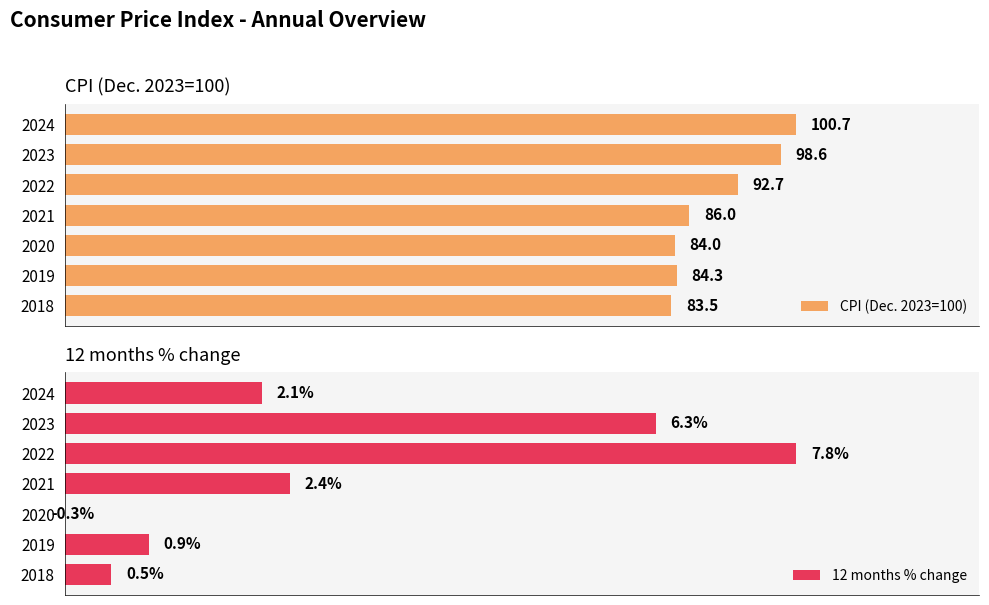

Rank the series at 2018 from highest to lowest value.

CPI (Dec. 2023=100), 12 months % change